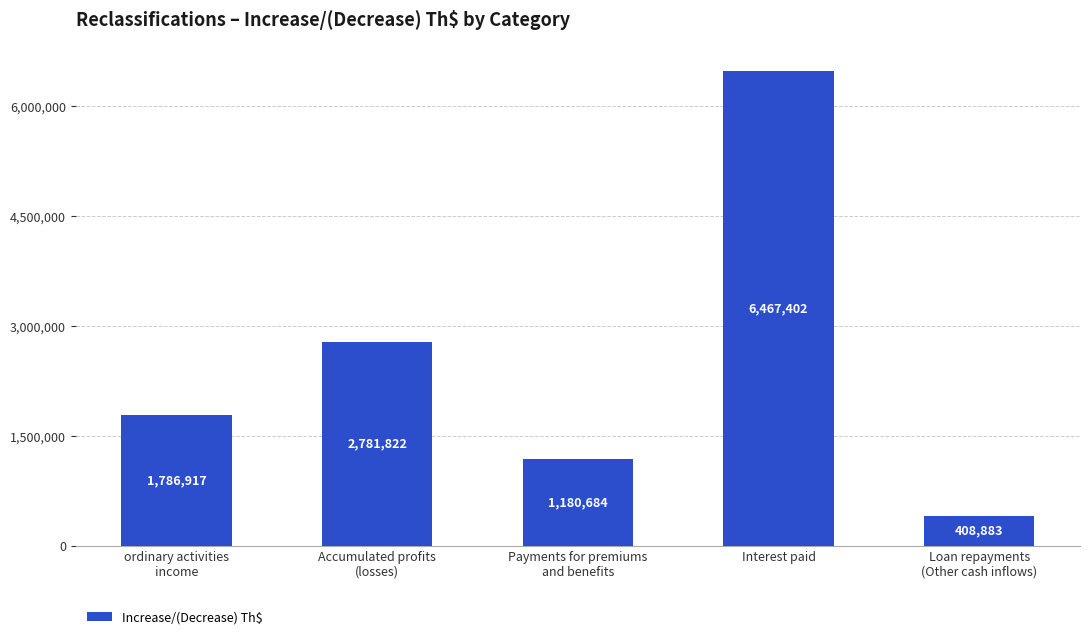

Count the values in the range 1180684 to 2781822.

3